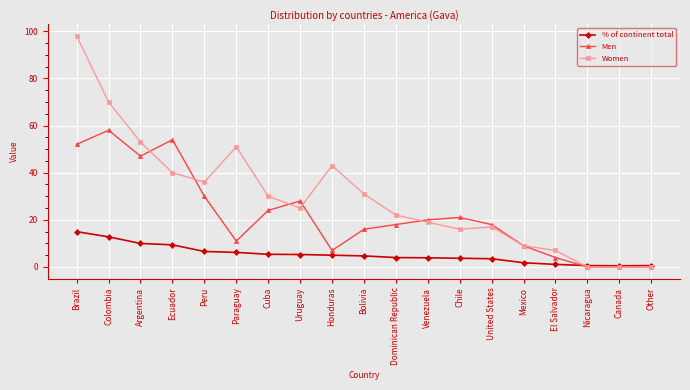

Count the number of categories in the chart.

19